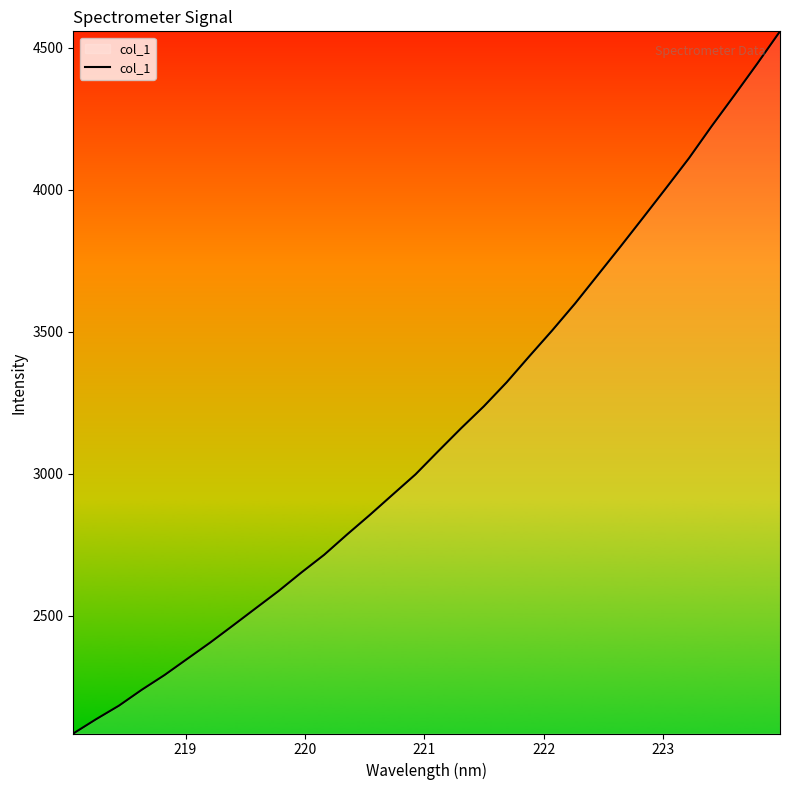

What is the greatest value displayed?

4558.0